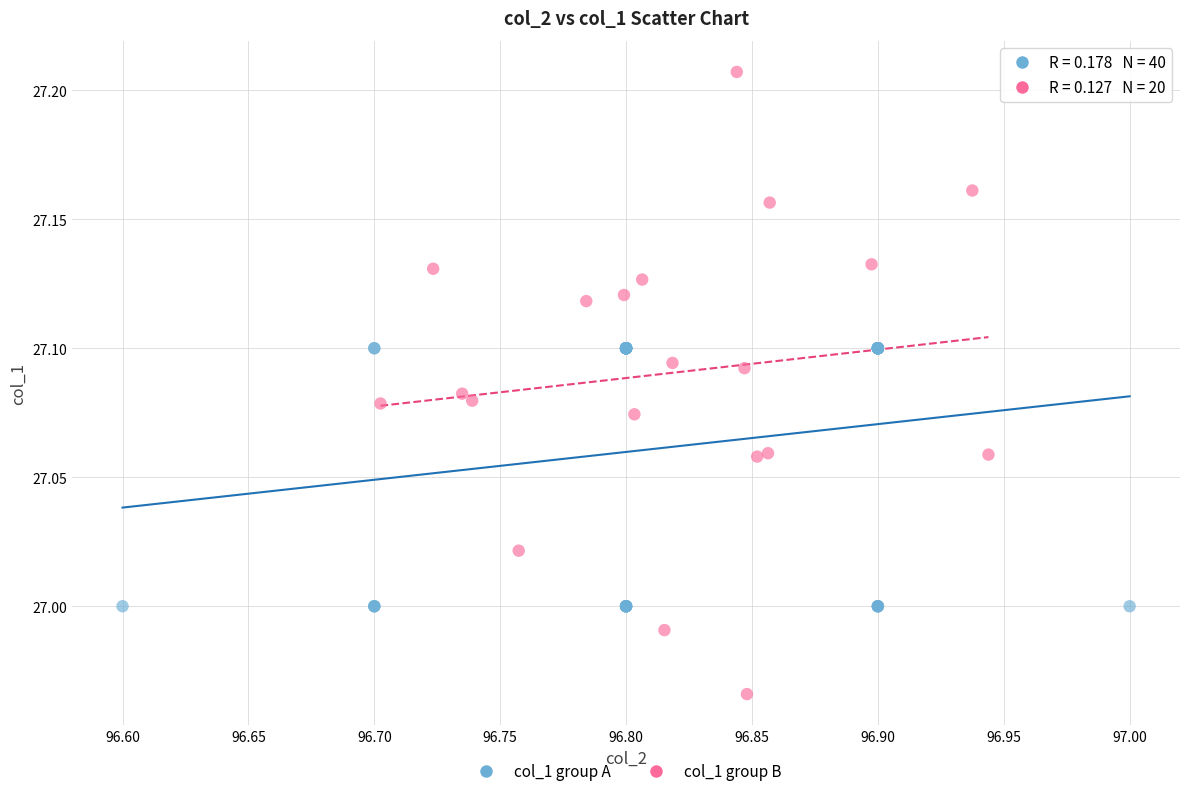

Which series reaches the minimum Y coordinate?

col_1 group B